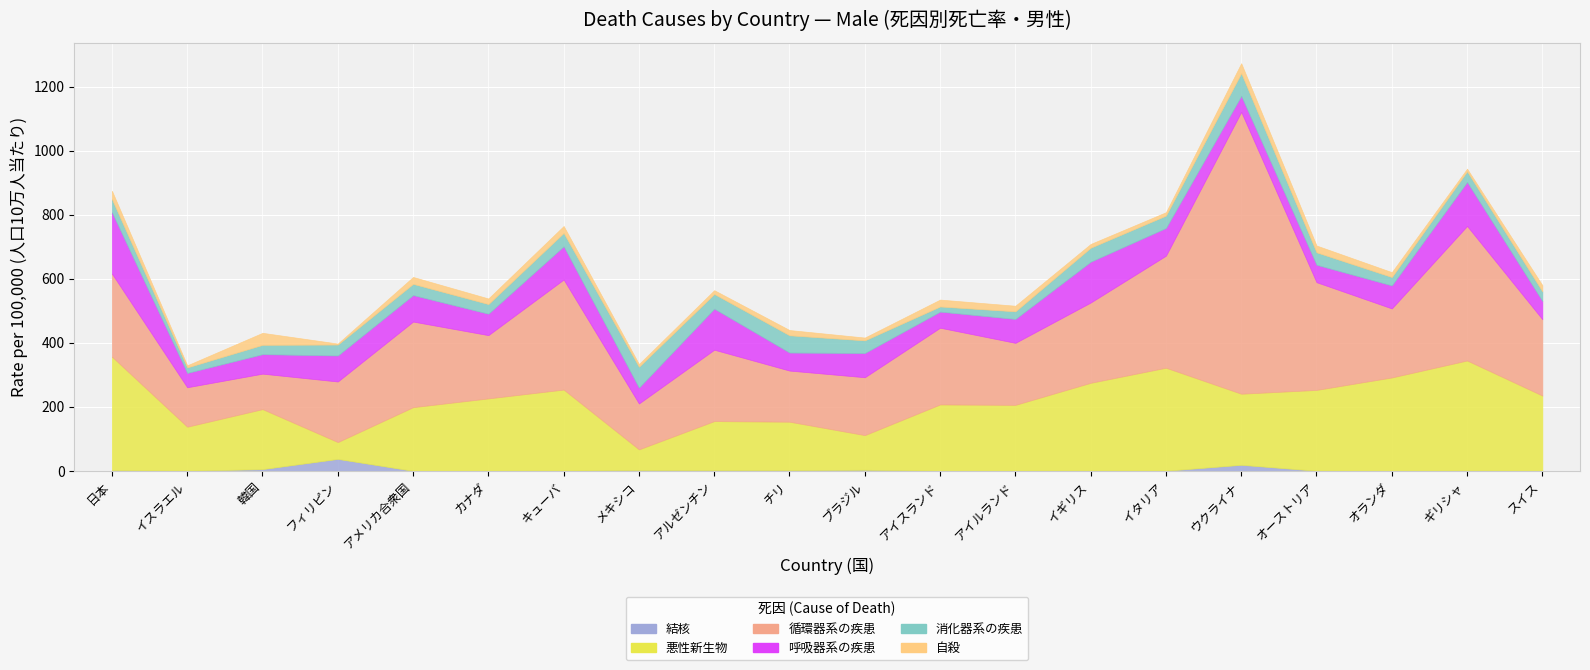

True or false: 呼吸器系の疾患 and 循環器系の疾患 cross at least once.

False